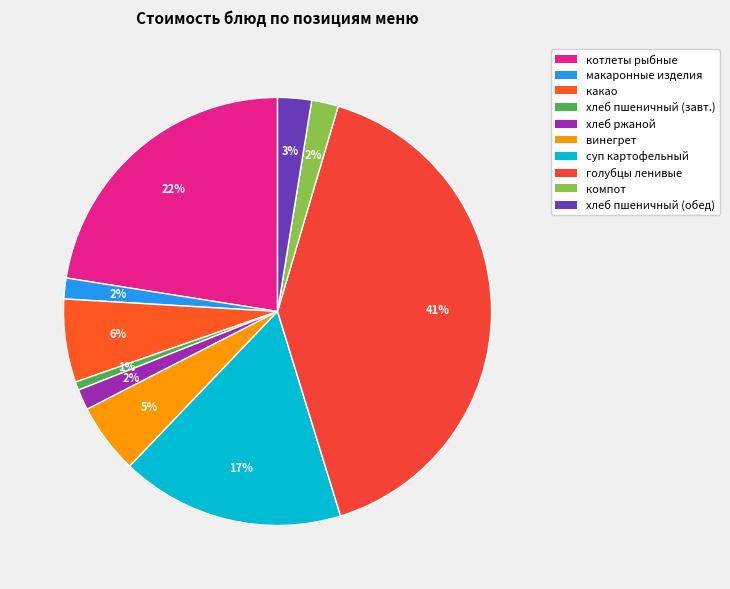

How many segments does this pie chart have?

10